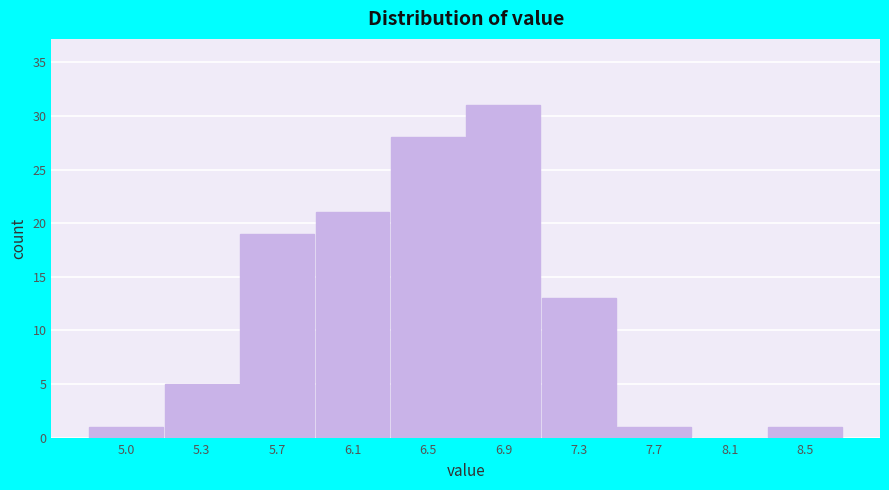

Reading left to right, extract all data points from this chart.

5.0=1	5.3=5	5.7=19	6.1=21	6.5=28	6.9=31	7.3=13	7.7=1	8.1=0	8.5=1